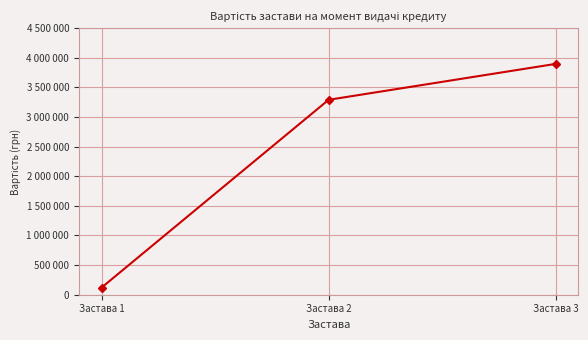

The value at Застава 1 is 121650. True or false?

True